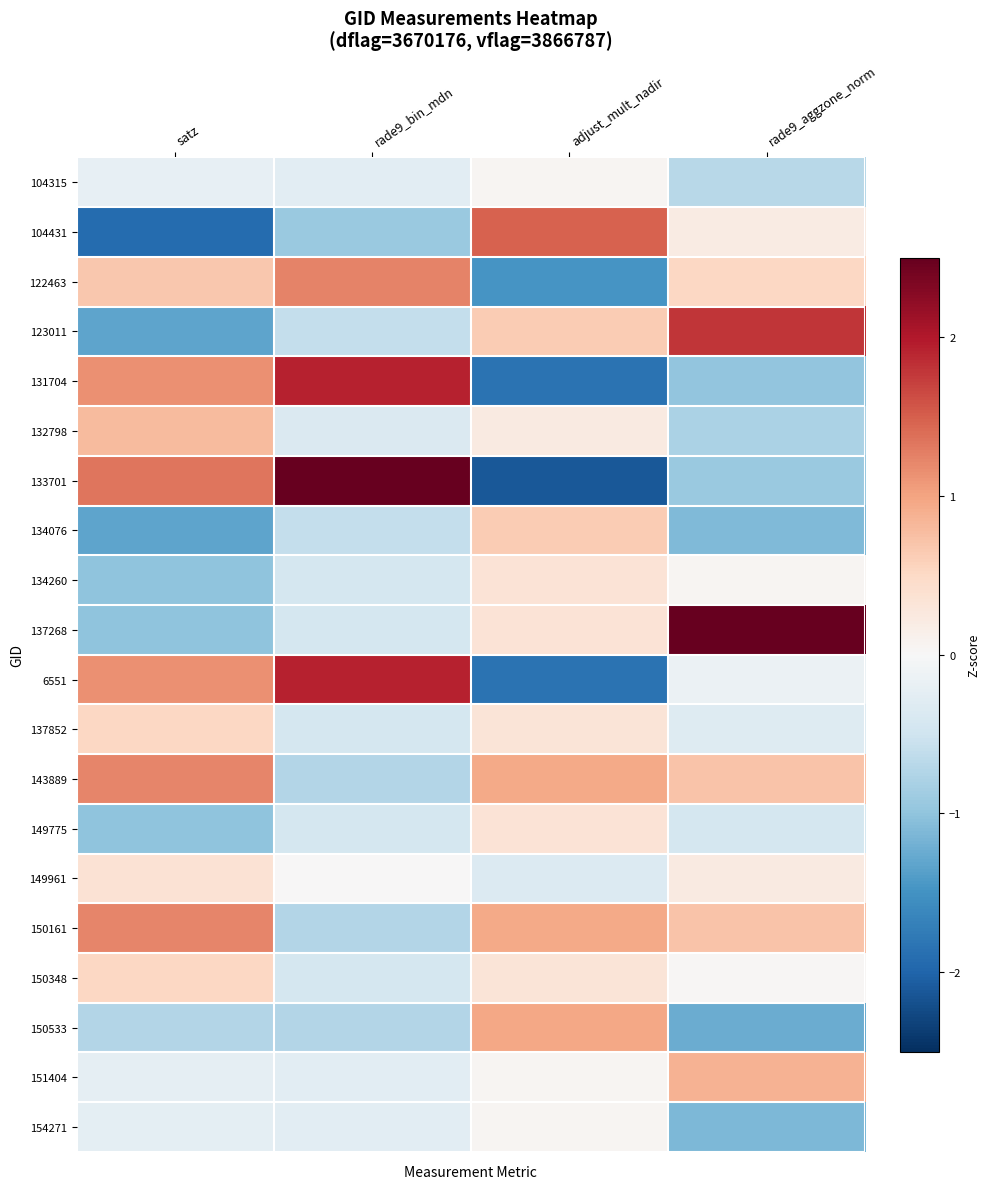

Reading right to left, extract all data points from this chart.

104315: rade9_aggzone_norm=-0.7	adjust_mult_nadir=0.0	rade9_bin_mdn=-0.3	satz=-0.2
104431: rade9_aggzone_norm=0.2	adjust_mult_nadir=1.5	rade9_bin_mdn=-0.9	satz=-1.9
122463: rade9_aggzone_norm=0.5	adjust_mult_nadir=-1.5	rade9_bin_mdn=1.2	satz=0.7
123011: rade9_aggzone_norm=1.8	adjust_mult_nadir=0.6	rade9_bin_mdn=-0.6	satz=-1.3
131704: rade9_aggzone_norm=-1.0	adjust_mult_nadir=-1.9	rade9_bin_mdn=1.9	satz=1.1
132798: rade9_aggzone_norm=-0.8	adjust_mult_nadir=0.2	rade9_bin_mdn=-0.4	satz=0.8
133701: rade9_aggzone_norm=-0.9	adjust_mult_nadir=-2.1	rade9_bin_mdn=2.6	satz=1.3
134076: rade9_aggzone_norm=-1.1	adjust_mult_nadir=0.6	rade9_bin_mdn=-0.6	satz=-1.3
134260: rade9_aggzone_norm=0.0	adjust_mult_nadir=0.3	rade9_bin_mdn=-0.4	satz=-1.0
137268: rade9_aggzone_norm=2.7	adjust_mult_nadir=0.3	rade9_bin_mdn=-0.4	satz=-1.0
6551: rade9_aggzone_norm=-0.2	adjust_mult_nadir=-1.9	rade9_bin_mdn=1.9	satz=1.1
137852: rade9_aggzone_norm=-0.3	adjust_mult_nadir=0.3	rade9_bin_mdn=-0.4	satz=0.5
143889: rade9_aggzone_norm=0.7	adjust_mult_nadir=1.0	rade9_bin_mdn=-0.7	satz=1.2
149775: rade9_aggzone_norm=-0.4	adjust_mult_nadir=0.3	rade9_bin_mdn=-0.4	satz=-1.0
149961: rade9_aggzone_norm=0.2	adjust_mult_nadir=-0.3	rade9_bin_mdn=0.0	satz=0.4
150161: rade9_aggzone_norm=0.7	adjust_mult_nadir=1.0	rade9_bin_mdn=-0.7	satz=1.2
150348: rade9_aggzone_norm=0.0	adjust_mult_nadir=0.3	rade9_bin_mdn=-0.4	satz=0.5
150533: rade9_aggzone_norm=-1.2	adjust_mult_nadir=1.0	rade9_bin_mdn=-0.7	satz=-0.7
151404: rade9_aggzone_norm=0.9	adjust_mult_nadir=0.0	rade9_bin_mdn=-0.3	satz=-0.2
154271: rade9_aggzone_norm=-1.1	adjust_mult_nadir=0.0	rade9_bin_mdn=-0.3	satz=-0.2